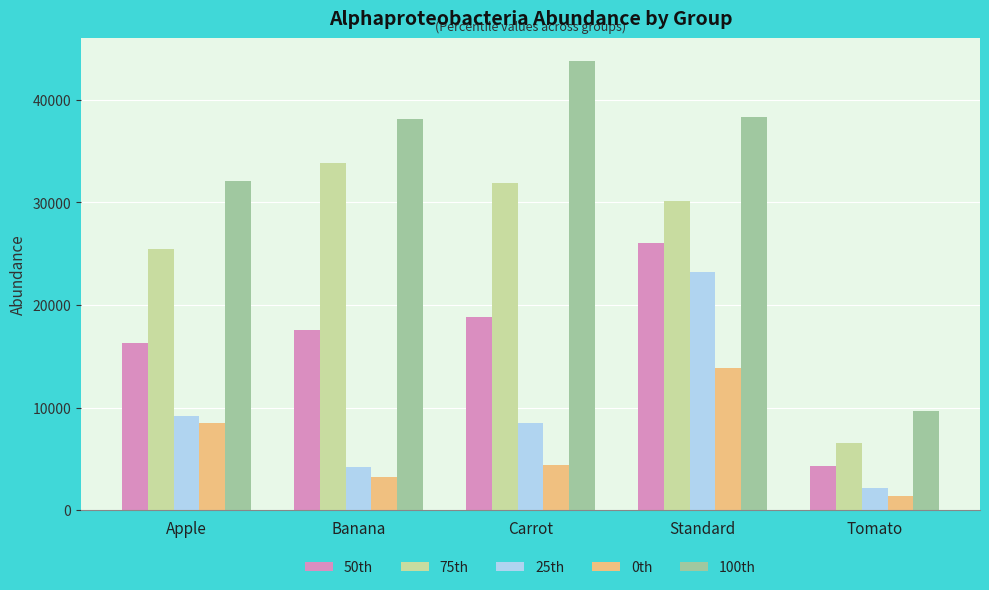

How many bars are there in total?

25